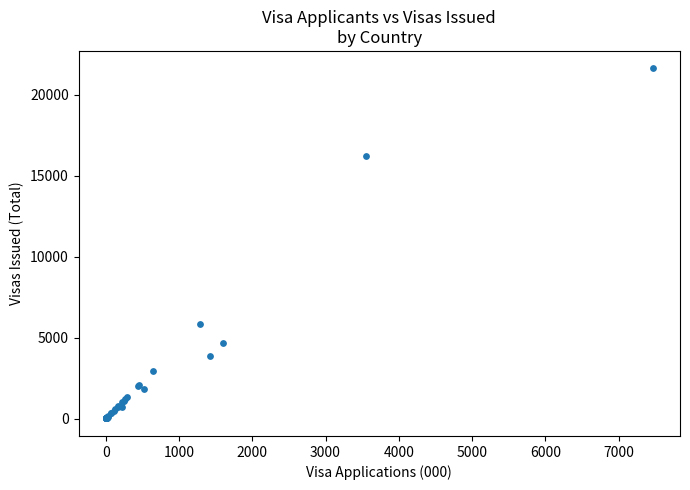

What Y value in the scatter plot is closest to 10813?

5843.6